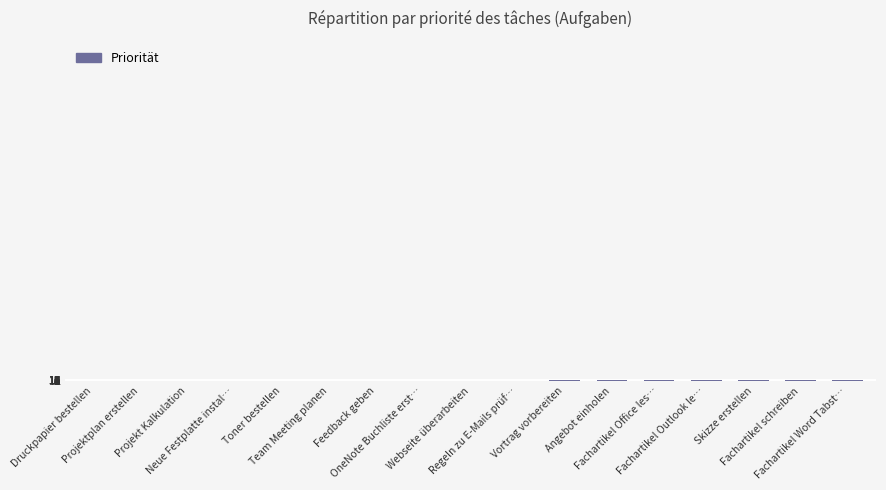

How many distinct data groups are displayed?

1